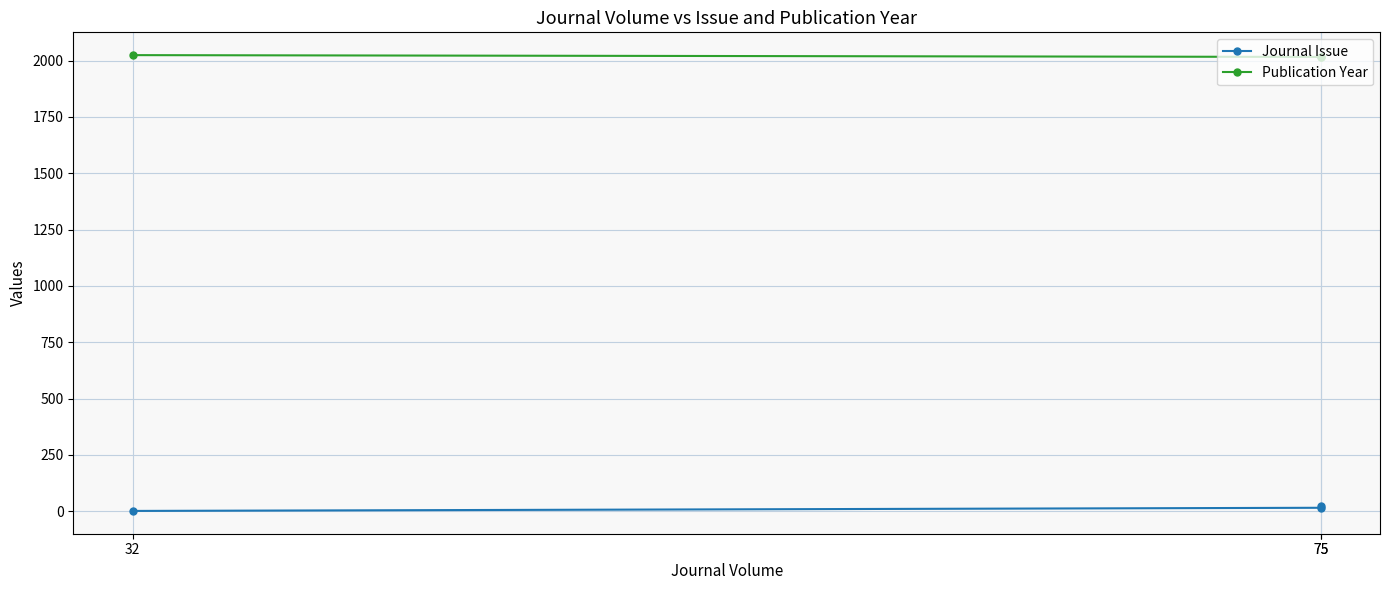

Reading left to right, transcribe all the data shown in this chart.

Journal Issue: 1	15	21
Publication Year: 2024	2016	2016